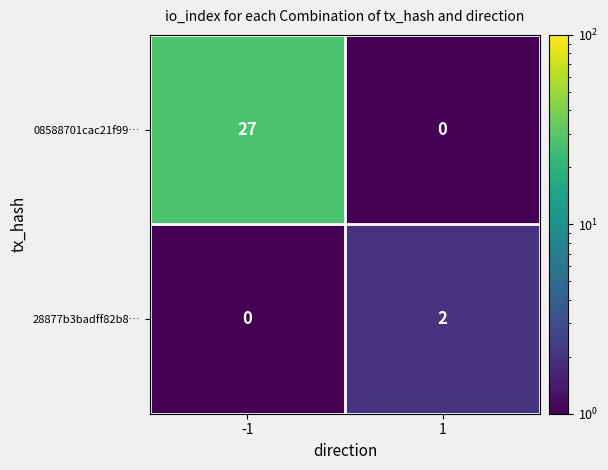

True or false: 28877b3badff82b8… has a value of 0 at 1.

False